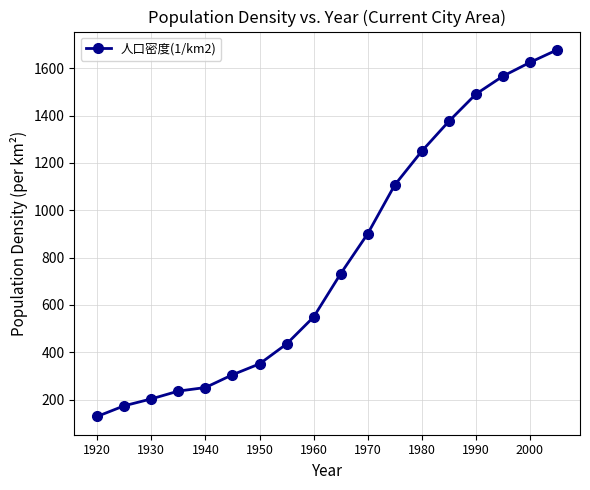

True or false: there are more than 1 points higher than both neighbors.

False